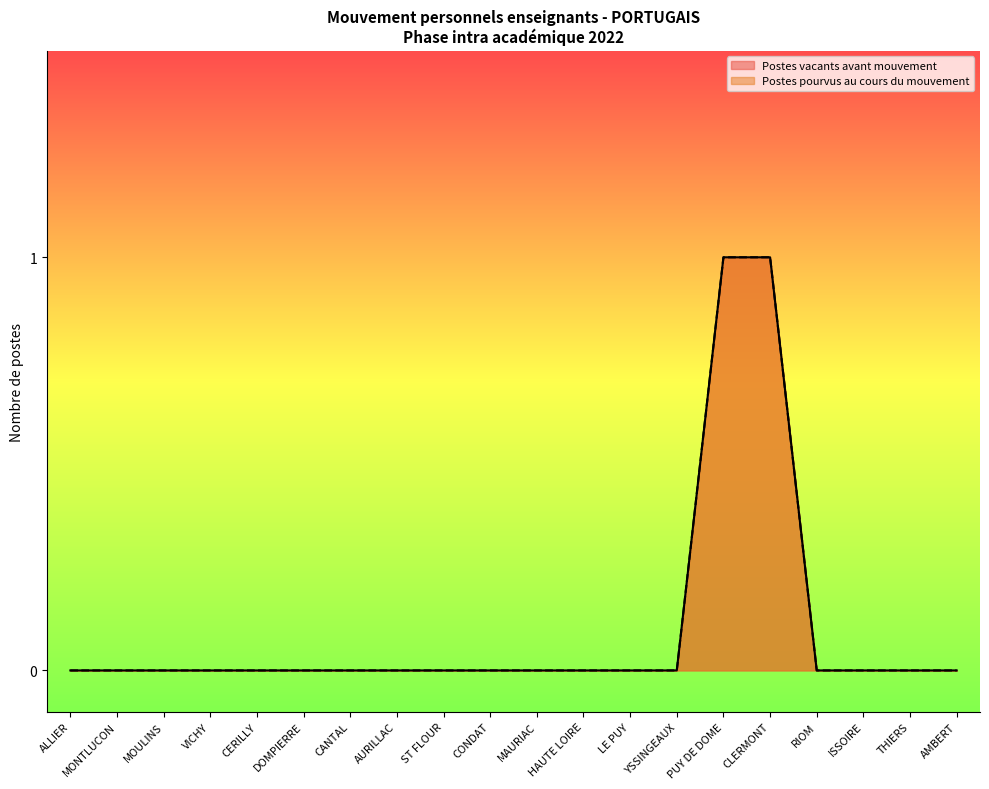

Which series has the largest range (max minus min)?

Postes vacants avant mouvement